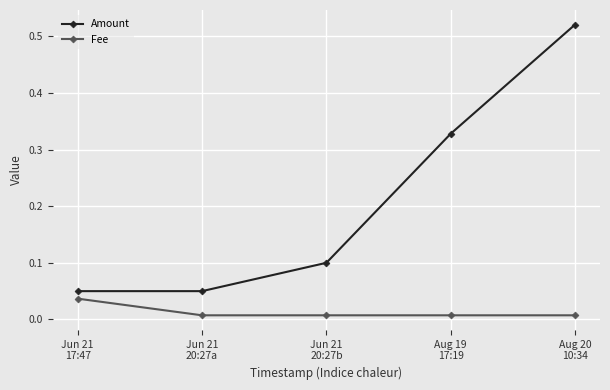

What are all the series names shown in the legend?

Amount, Fee